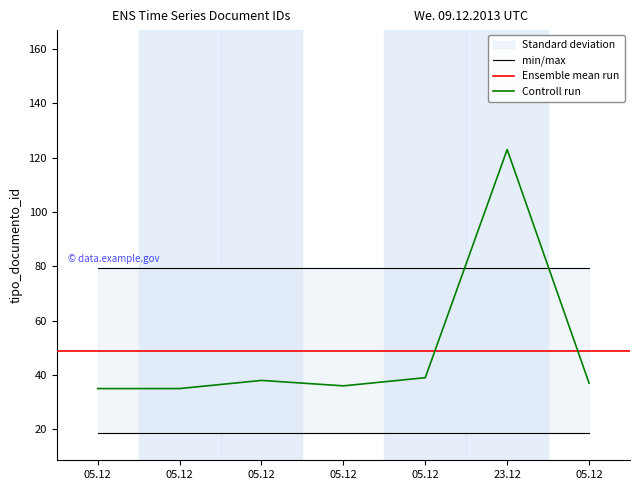

Between 05.12 and 23.12, which is larger?

23.12